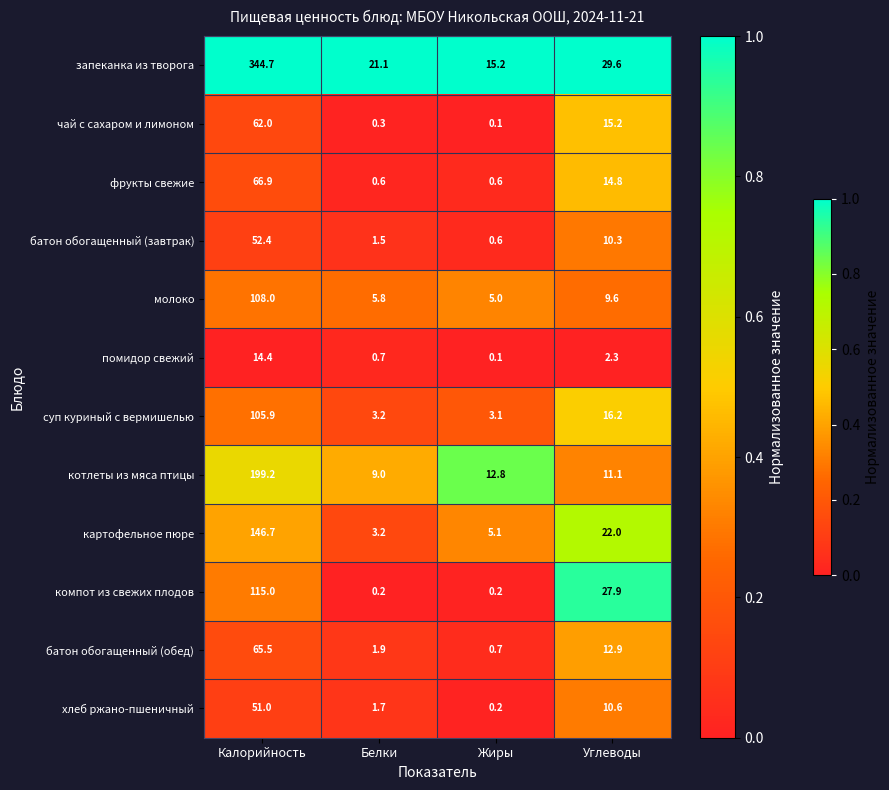

Which label corresponds to the smallest value in the chart?

Жиры